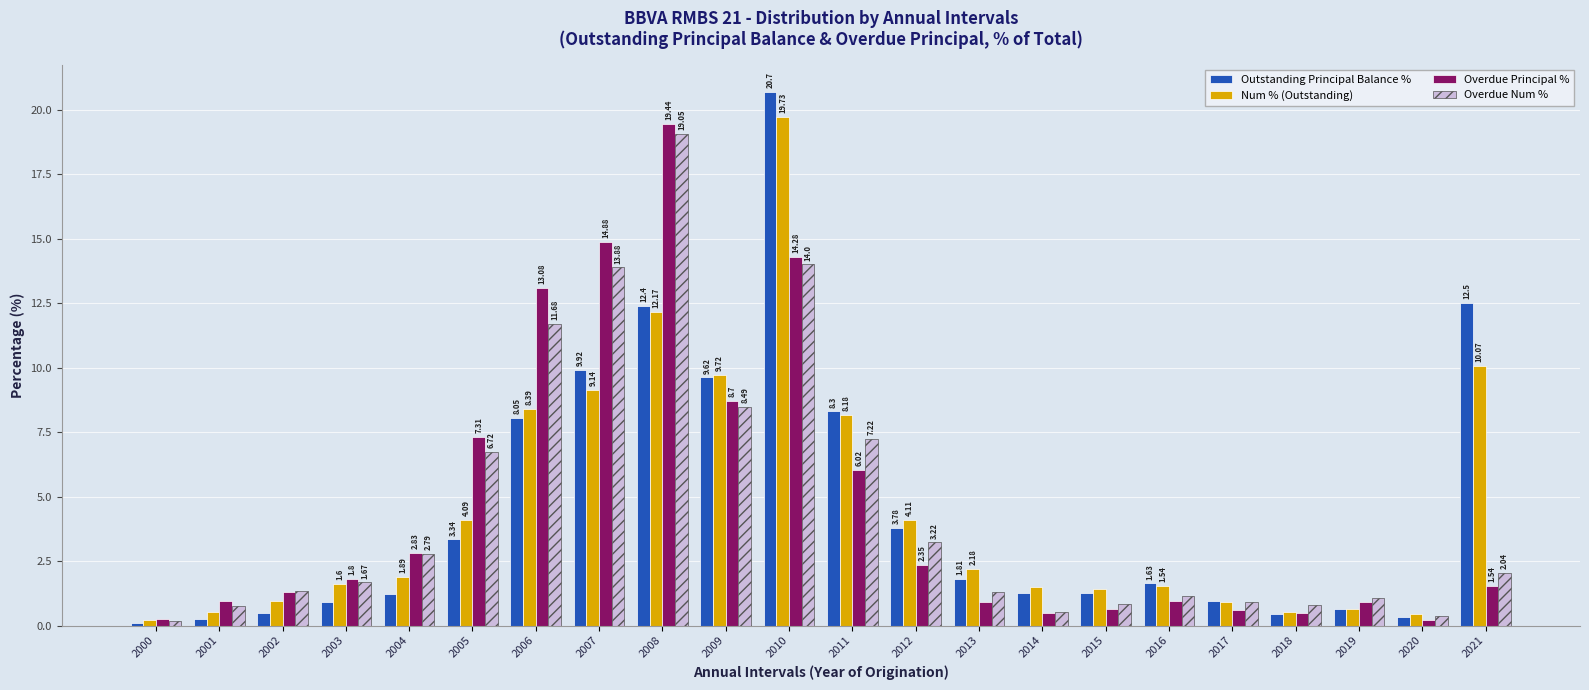

At which label is Num % (Outstanding) closest to 9?

2007